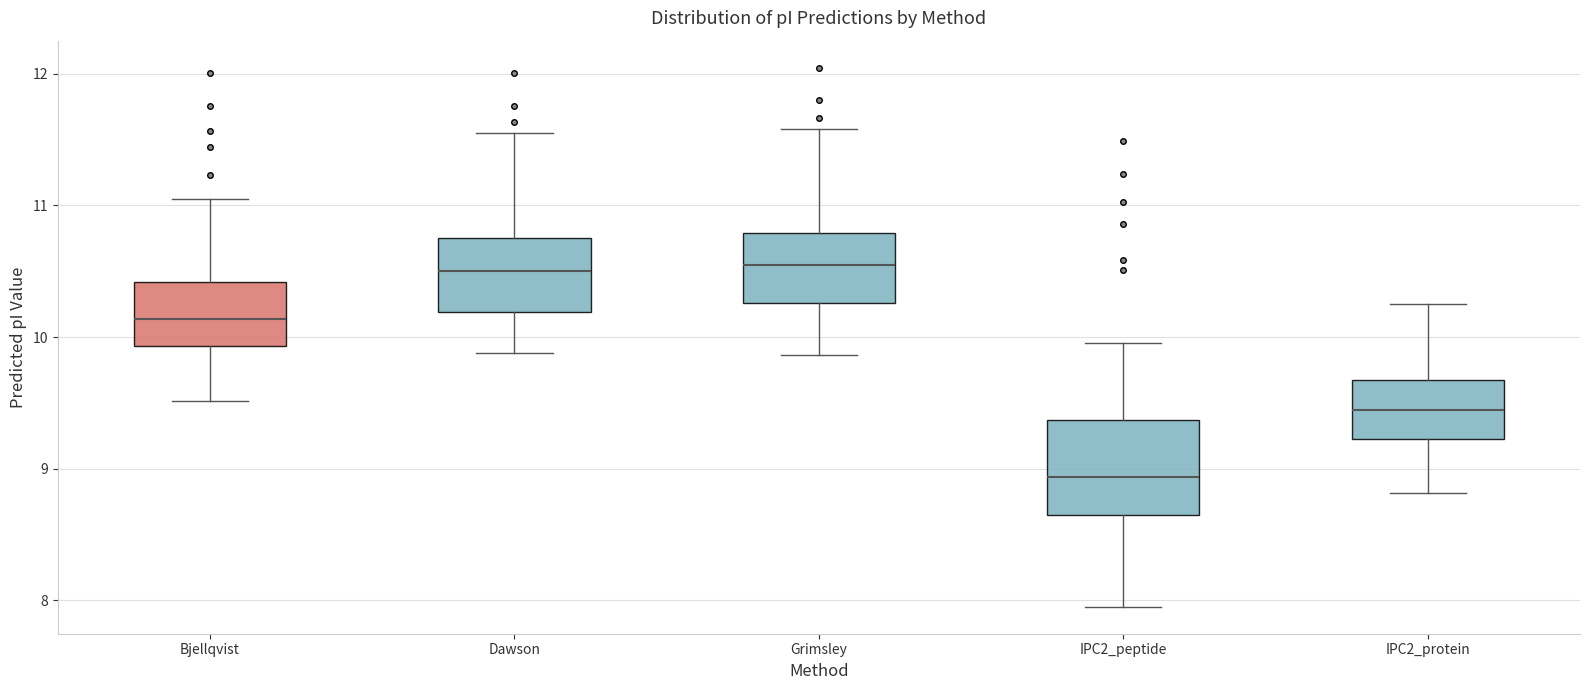

Where is the upper edge of the box for Dawson on the y-axis? The values are not printed on the chart, so give them approximately, as read against the axis.

10.8